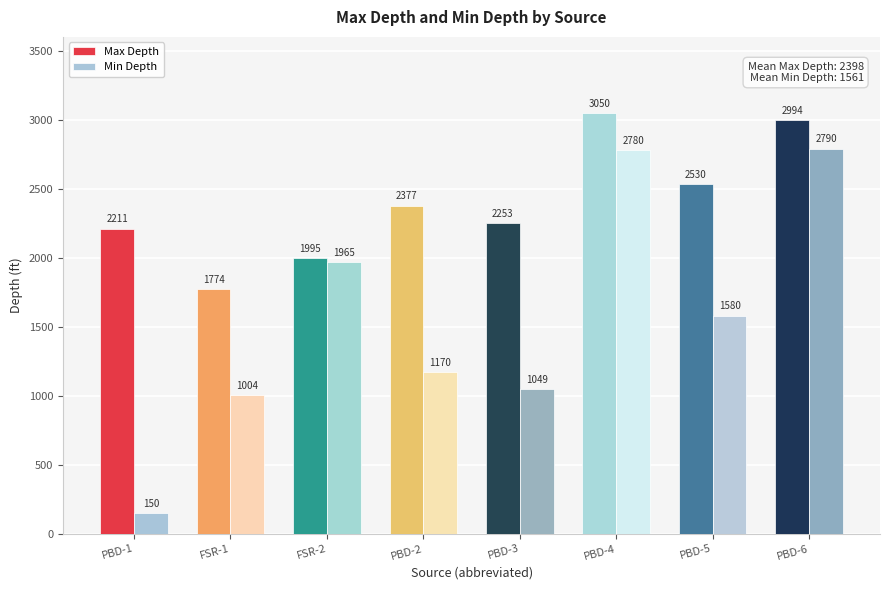

What position from the left is PBD-5?

7